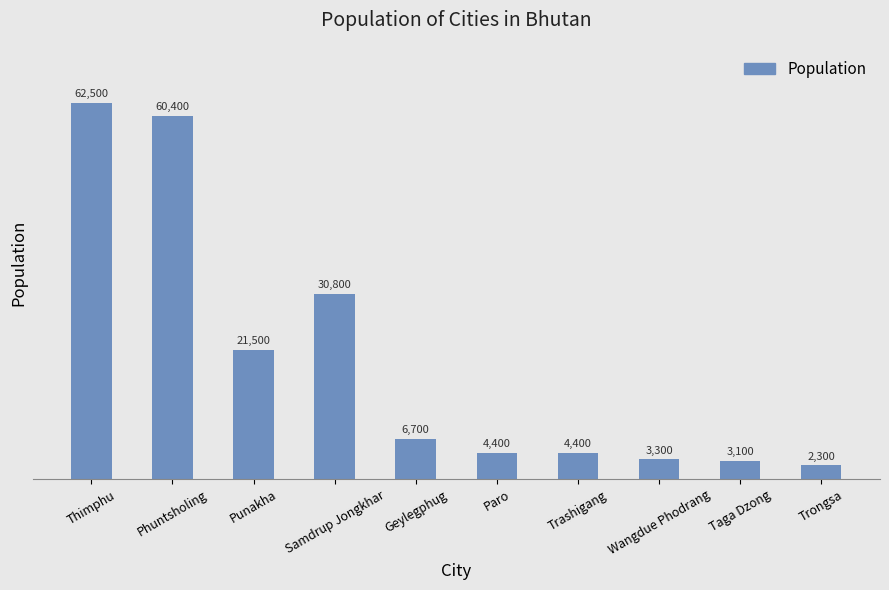

Does the chart contain any negative values?

No